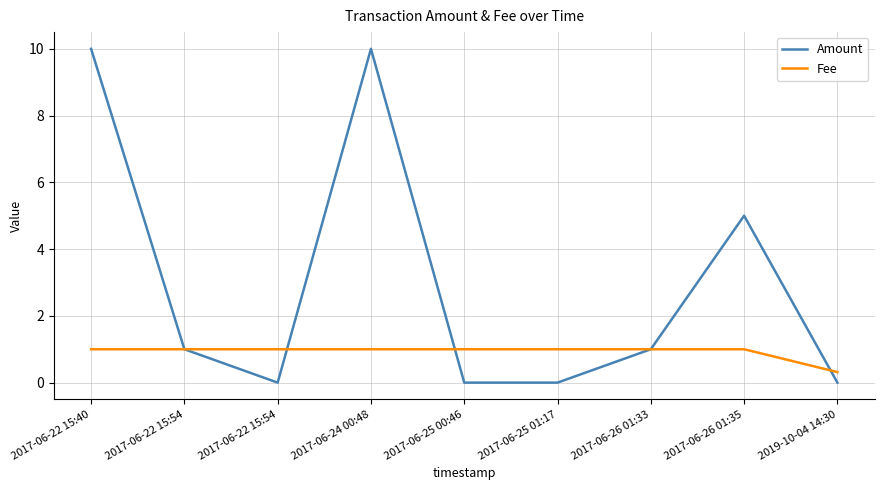

After their last crossing, which series has the higher values: Amount or Fee?

Fee